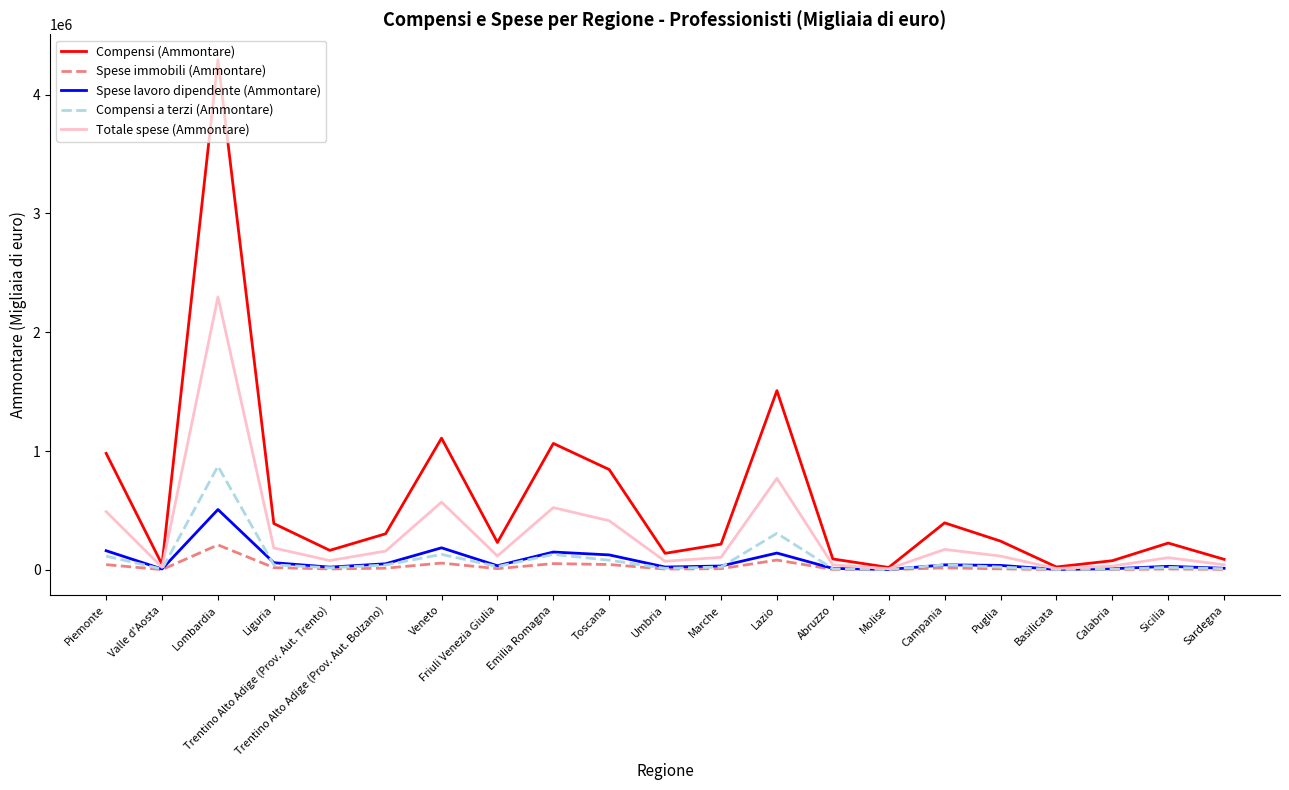

Which series has the largest range (max minus min)?

Compensi (Ammontare)